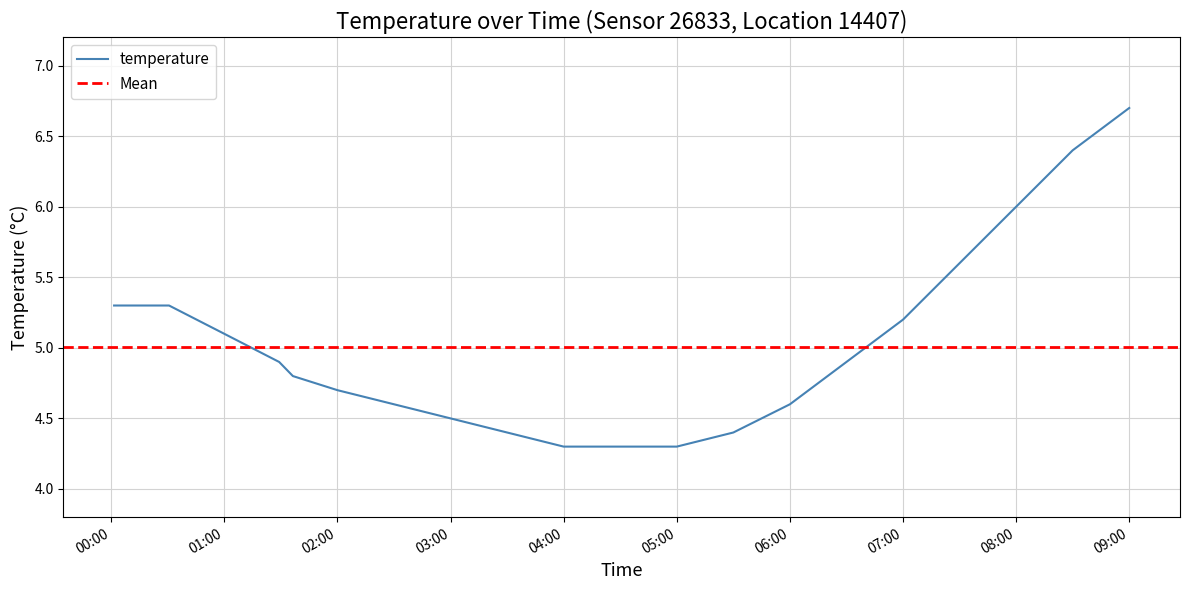

How many lines are shown in the chart?

1